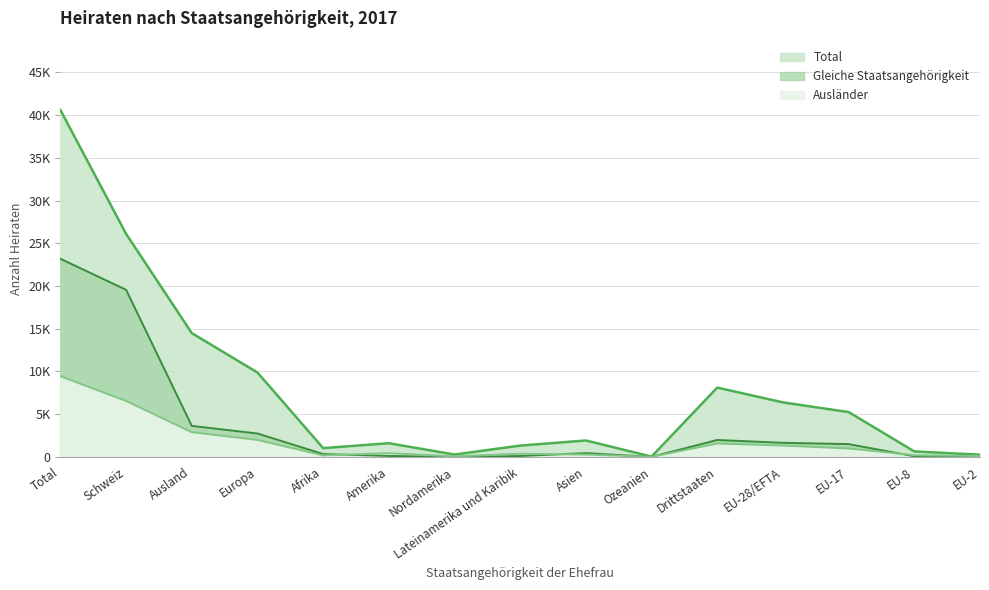

Rank the categories by Ausländer value from lowest to highest.

Ozeanien, Nordamerika, EU-2, Afrika, EU-8, Asien, Lateinamerika und Karibik, Amerika, EU-17, EU-28/EFTA, Drittstaaten, Europa, Ausland, Schweiz, Total